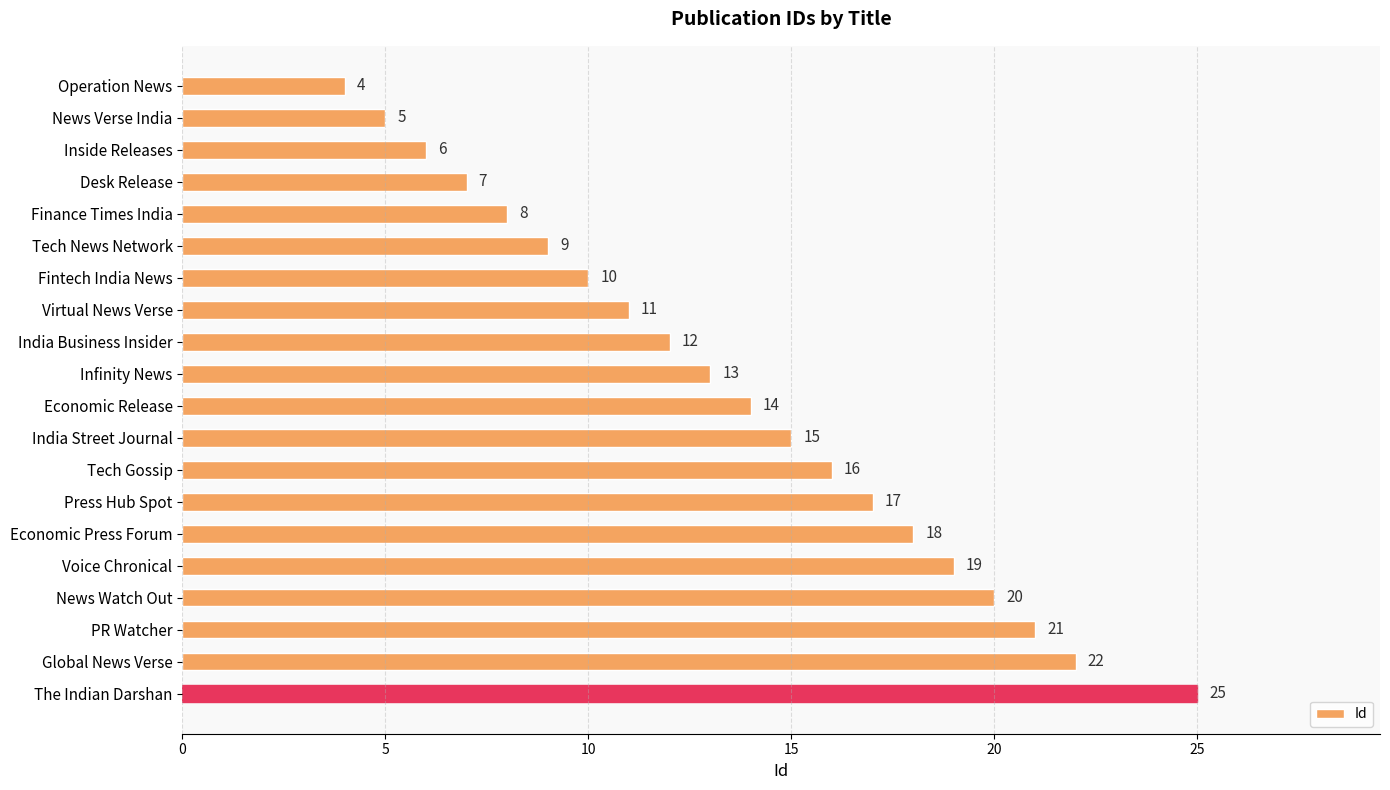

At which label is the value closest to 14?

Economic Release